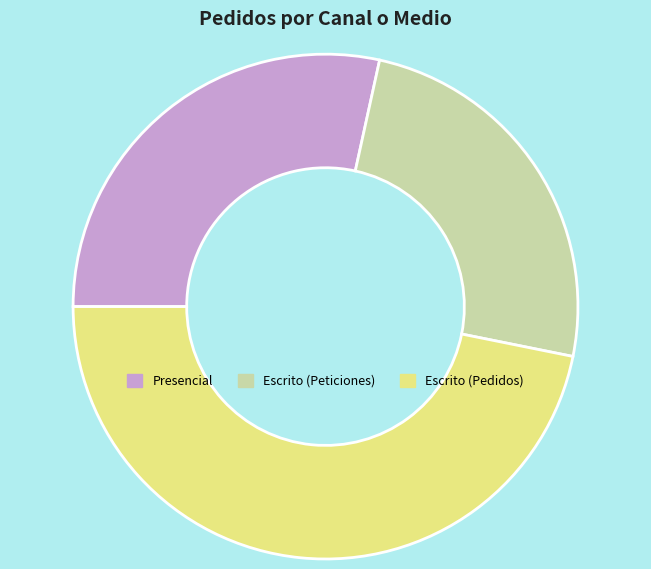

Rank the categories by value from highest to lowest.

Escrito (Pedidos), Presencial, Escrito (Peticiones)